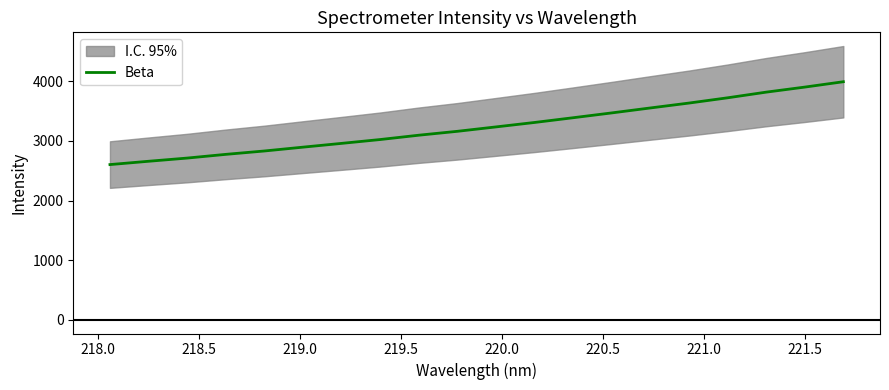

What is the difference between the maximum and minimum values?

1389.3